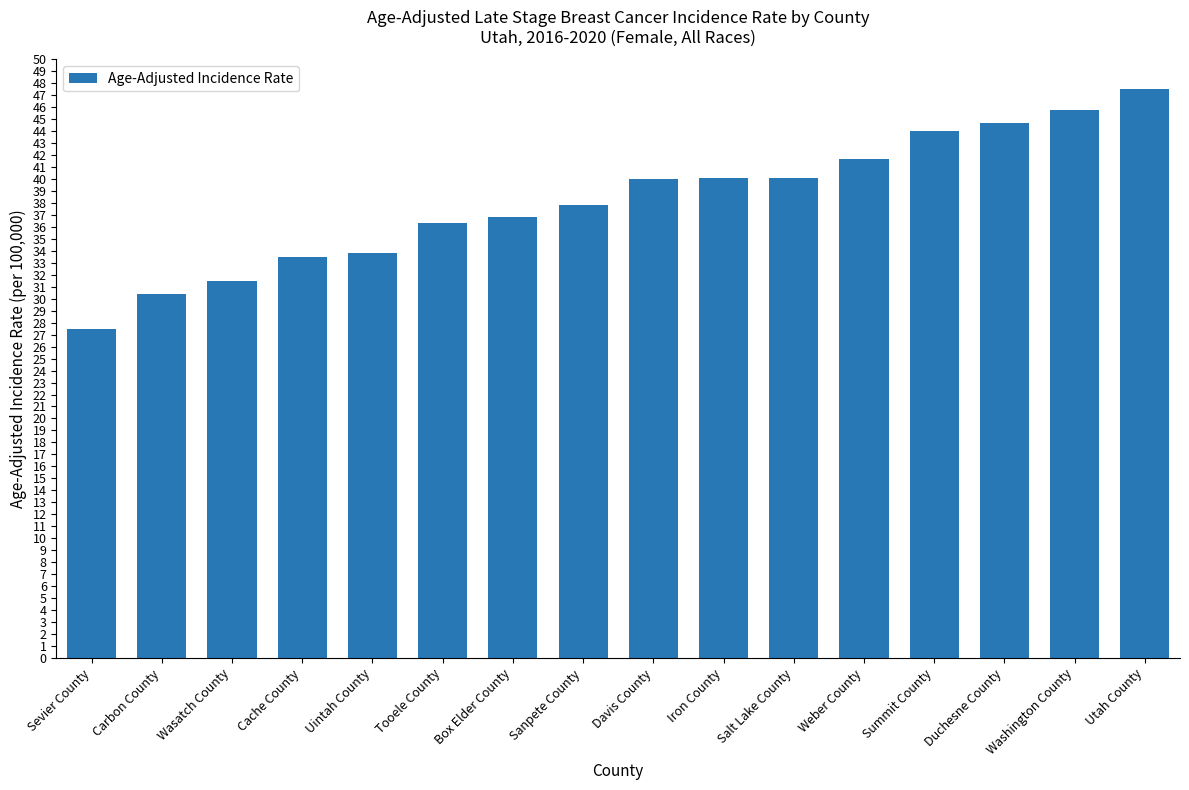

What is the sum of all values?

611.5